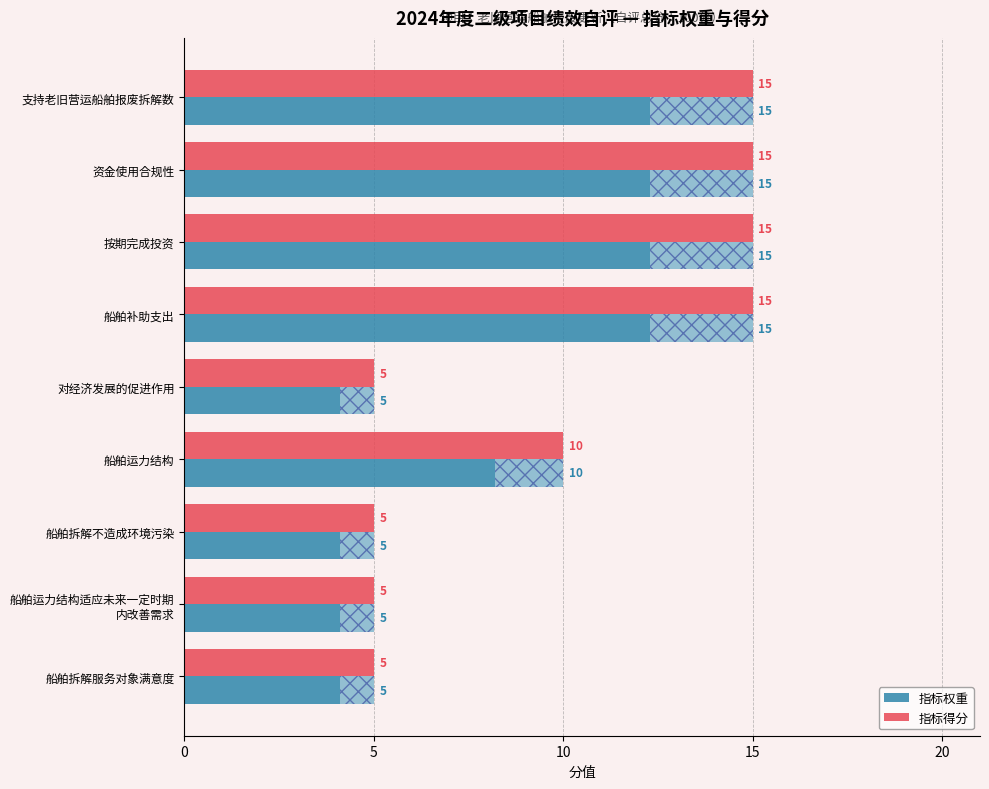

The 指标权重 series shows 7 at 支持老旧营运船舶报废拆解数. True or false?

False